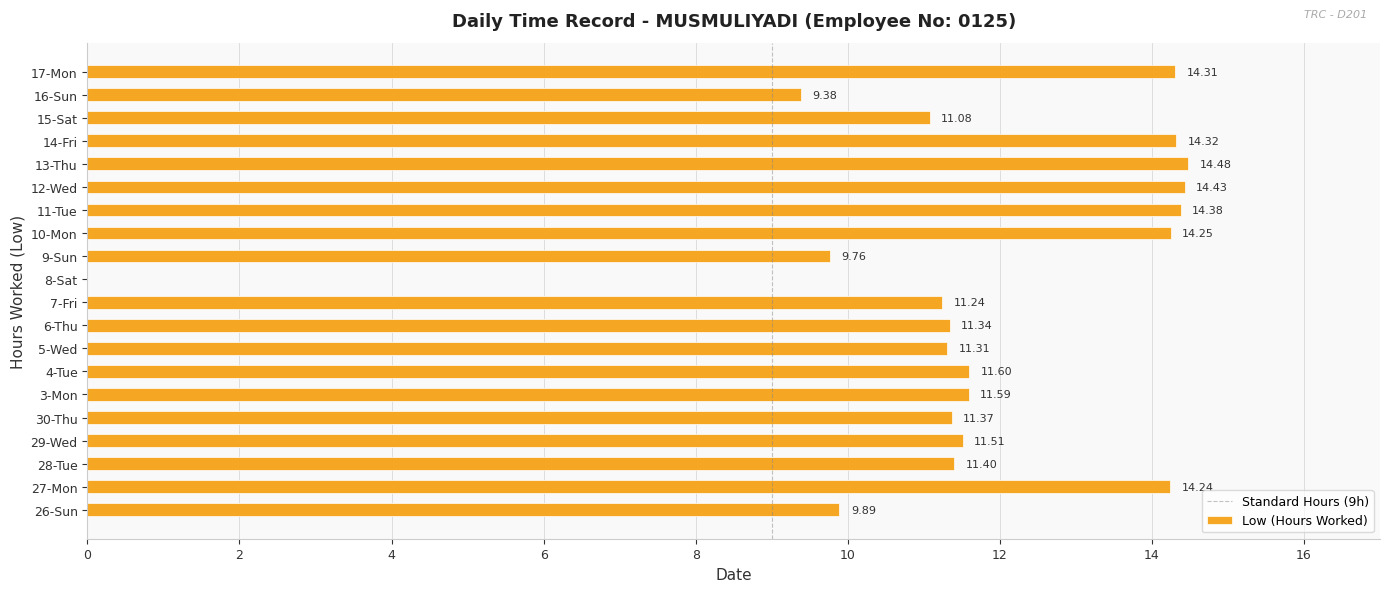

Which has a higher value, 8-Sat or 26-Sun?

26-Sun